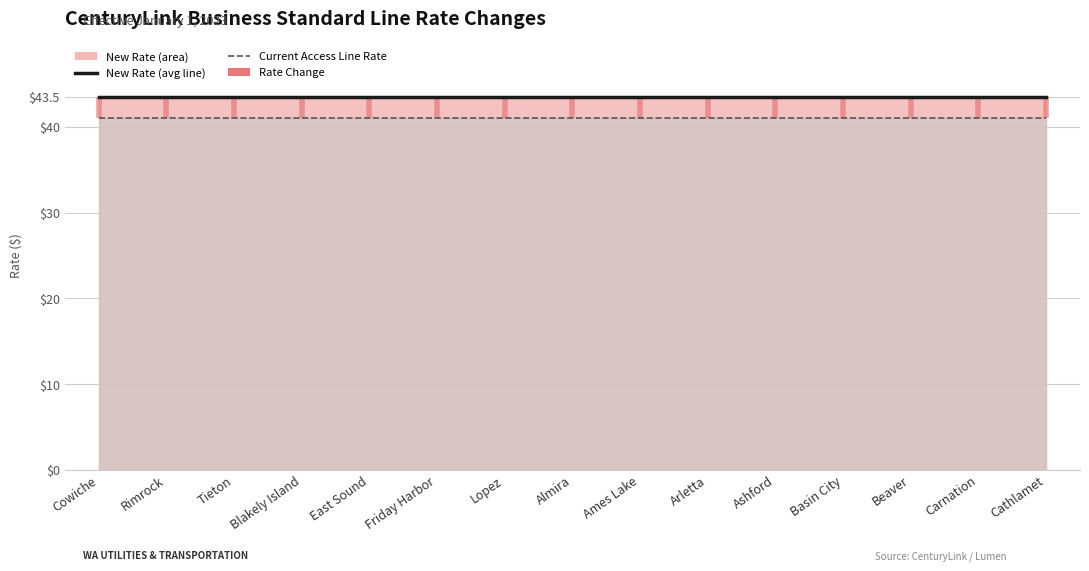

What is the minimum value shown in the chart?

41.0